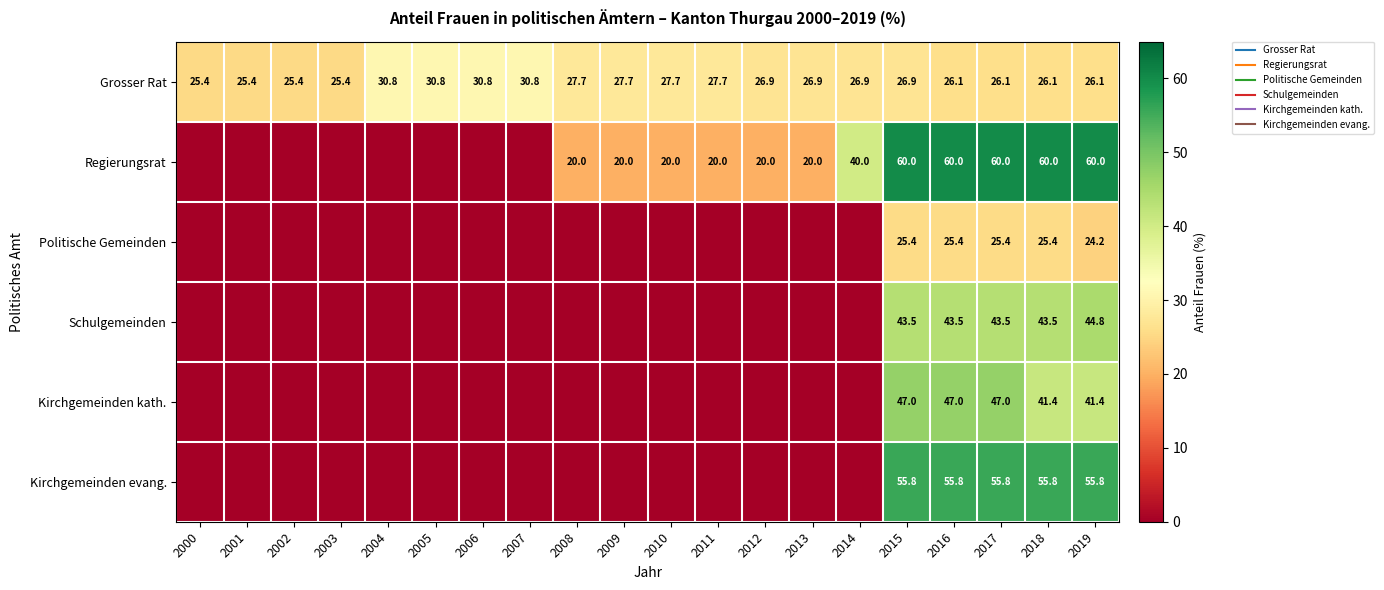

List the series in order of their peak value, highest first.

Regierungsrat, Kirchgemeinden evang., Kirchgemeinden kath., Schulgemeinden, Grosser Rat, Politische Gemeinden